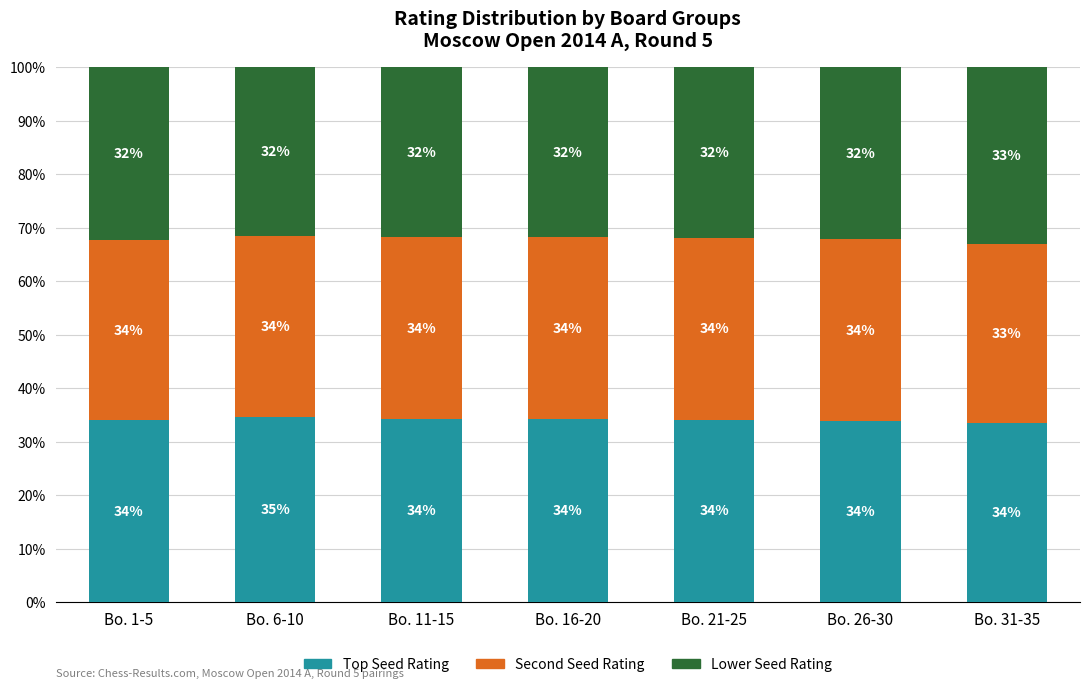

What is the lowest value of the Top Seed Rating series?

33.5